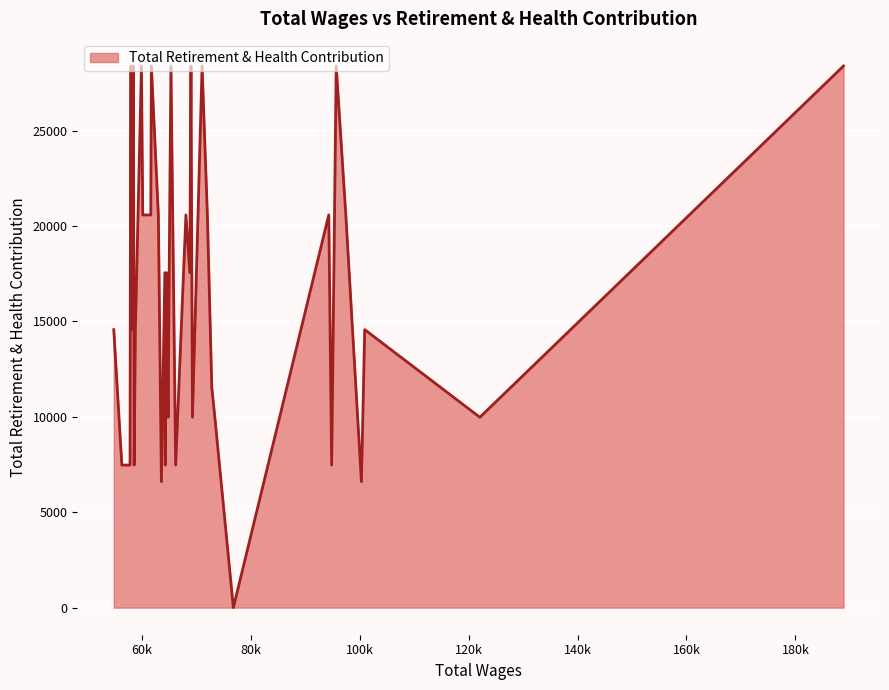

What is the maximum value shown in the chart?

28387